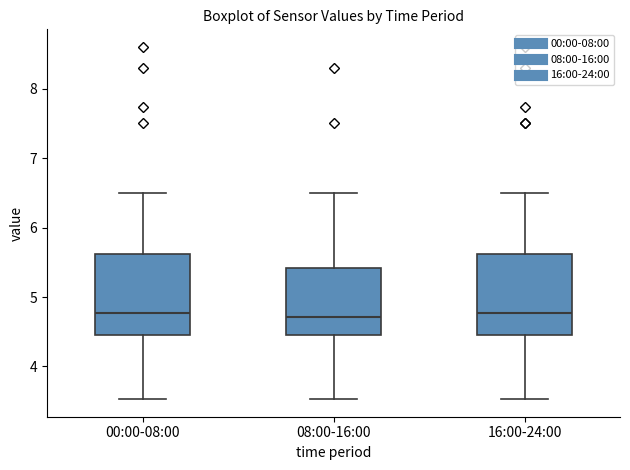

Reading left to right, transcribe this box plot: for each box, give where its median line is, the range the box spans, and where its two whiskers end, as read against the y-axis. The values are not printed on the chart, so give them approximately, as read against the axis.

00:00-08:00: median 4.8, box 4.5 to 5.6, whiskers 3.5 to 6.5
08:00-16:00: median 4.7, box 4.5 to 5.4, whiskers 3.5 to 6.5
16:00-24:00: median 4.8, box 4.5 to 5.6, whiskers 3.5 to 6.5